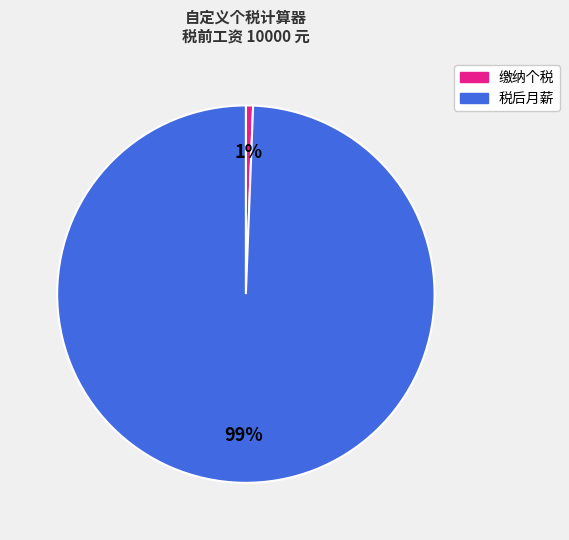

Is there a majority slice in this chart?

Yes